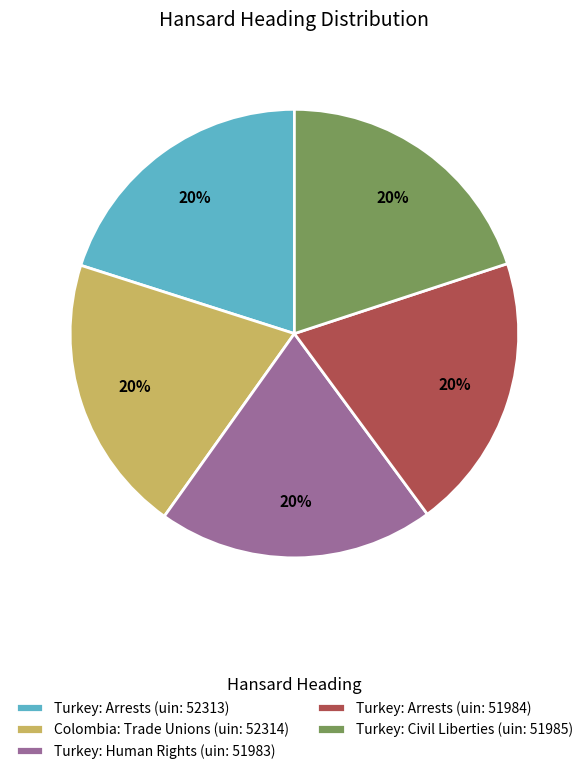

Is the sum of Turkey: Civil Liberties (uin: 51985) and Turkey: Arrests (uin: 51984) greater than half?

No